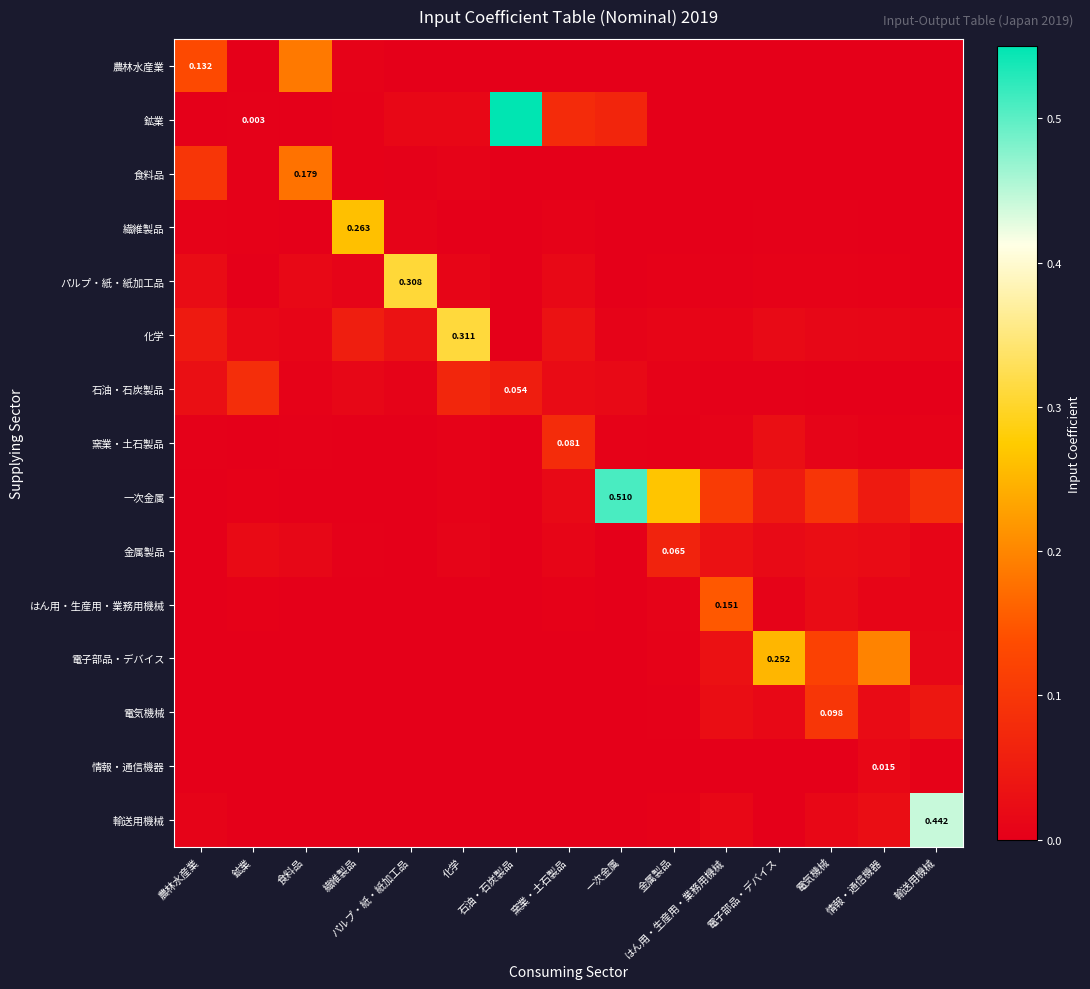

The value of はん用・生産用・業務用機械 at 鉱業 is 0.0. True or false?

True